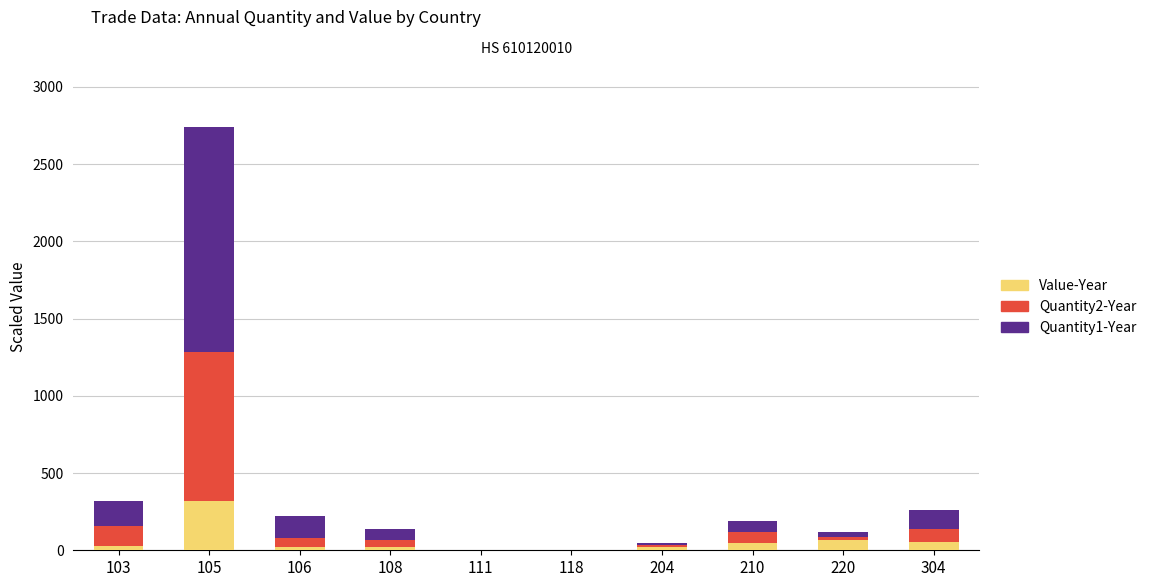

What is the maximum value for Value-Year?

319.2